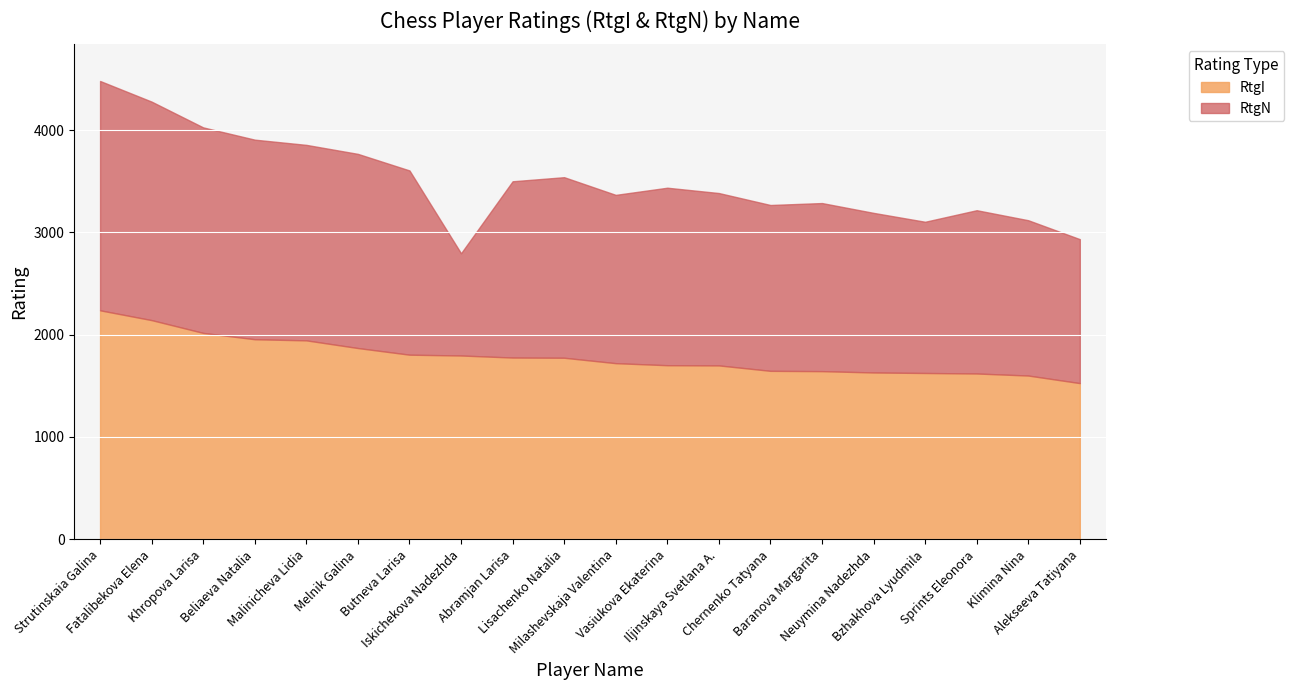

What are all the series names shown in the legend?

RtgI, RtgN